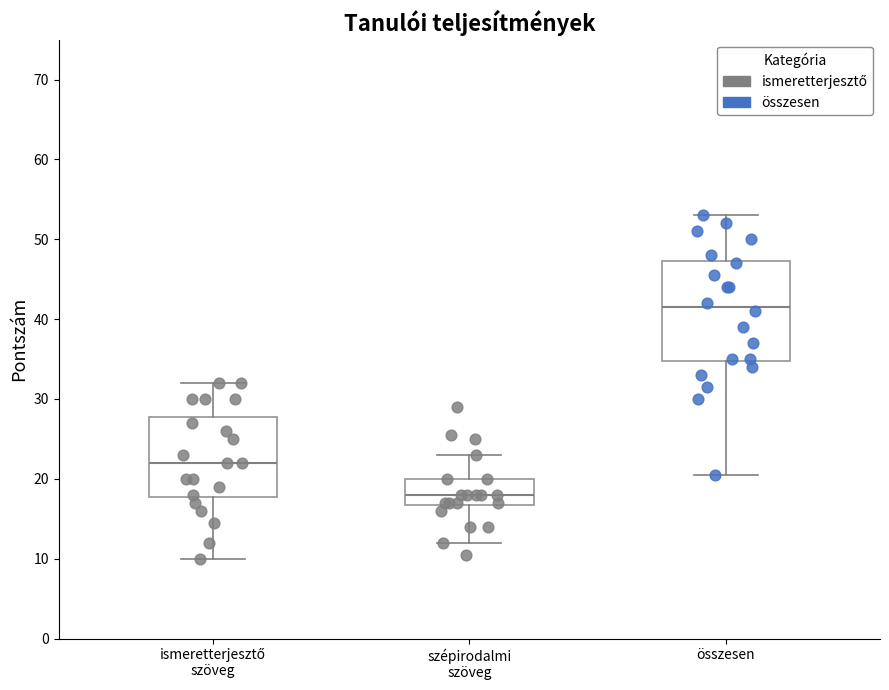

Where does the median line of the box for ismeretterjesztő szöveg sit on the y-axis? The values are not printed on the chart, so give them approximately, as read against the axis.

22